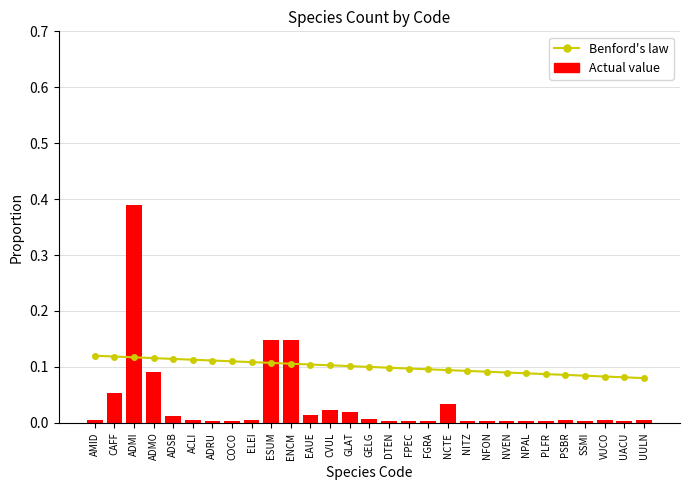

What is the difference between the maximum and minimum values in the Actual value series?

0.4